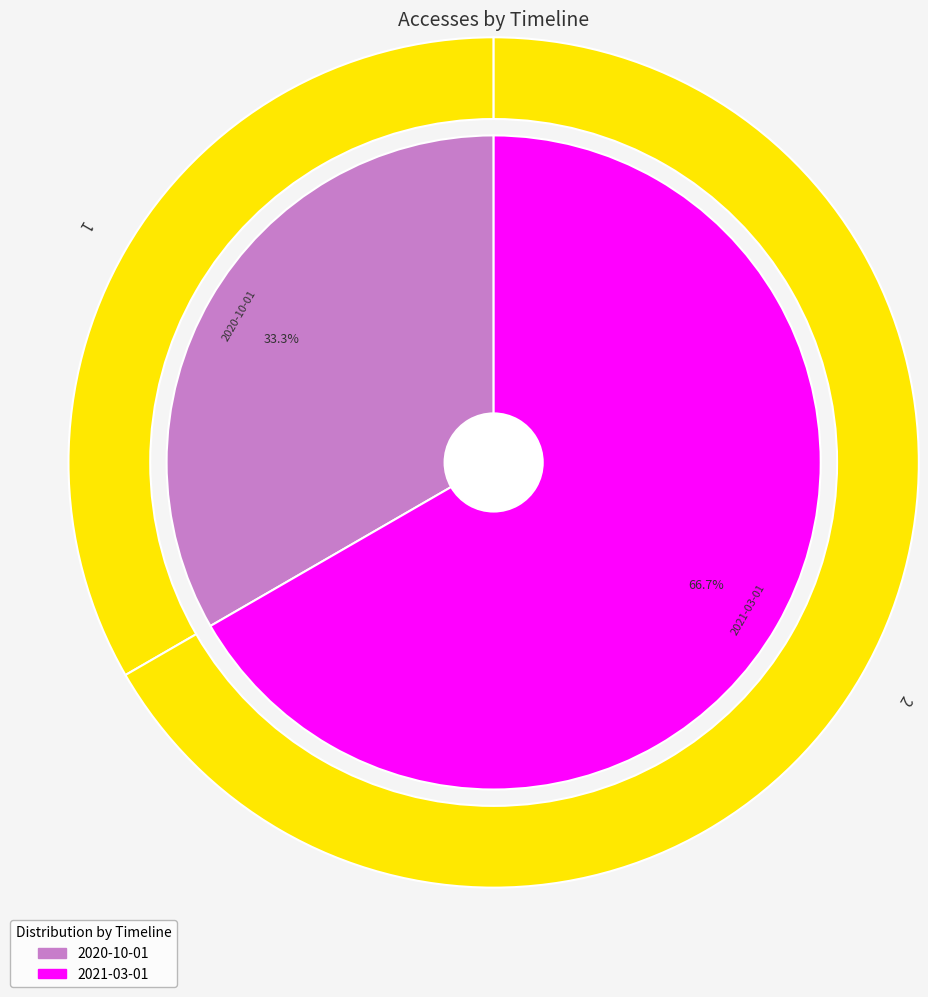

What percentage is the 2020-10-01 slice, to the nearest percent?

33%